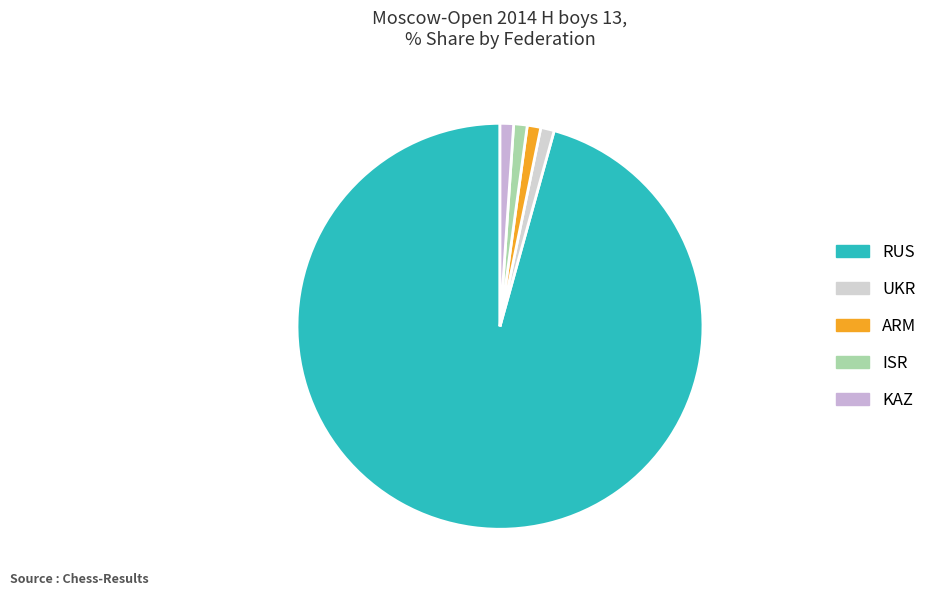

What is the smallest slice in the pie chart?

UKR